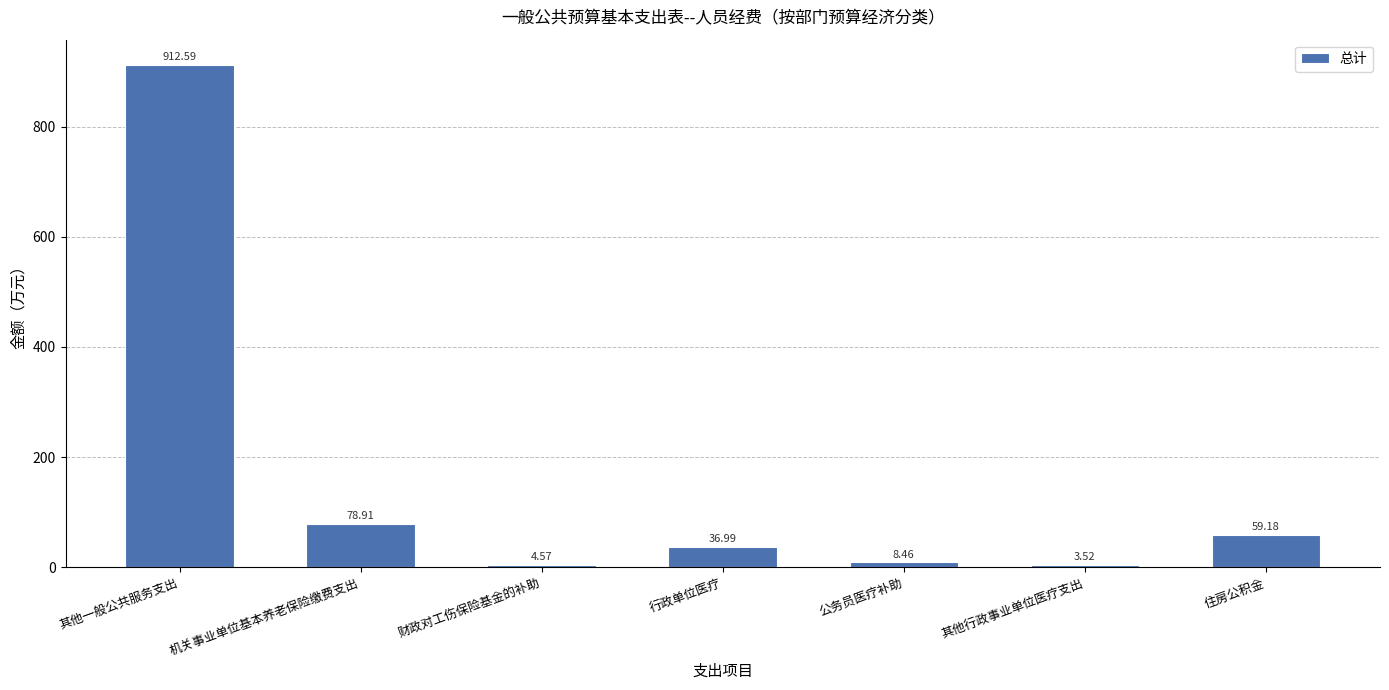

Read the value at 机关事业单位基本养老保险缴费支出.

78.9